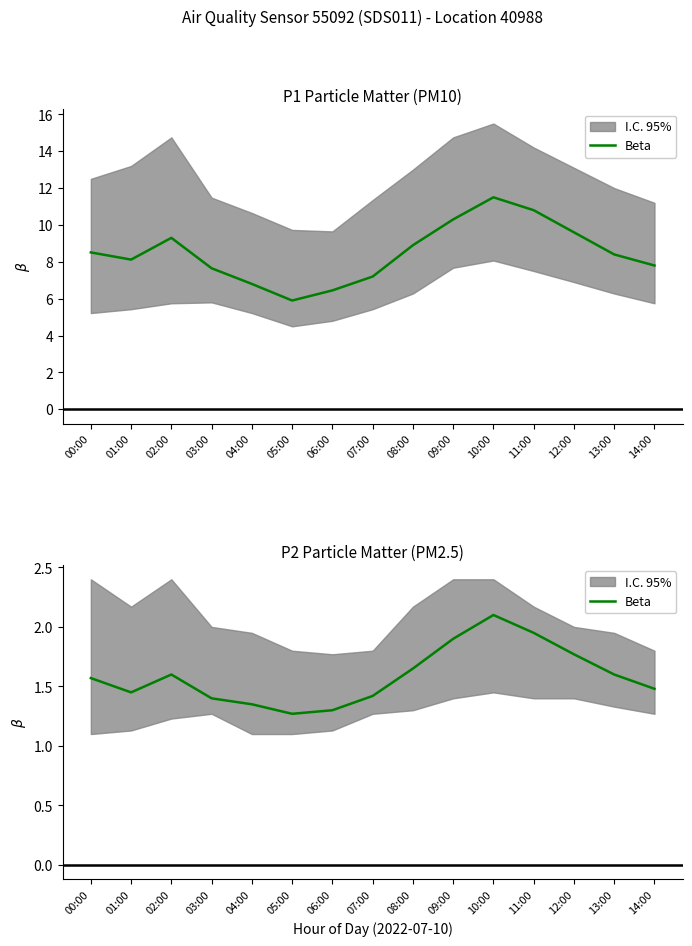

What is the difference between the maximum and minimum values?

0.8